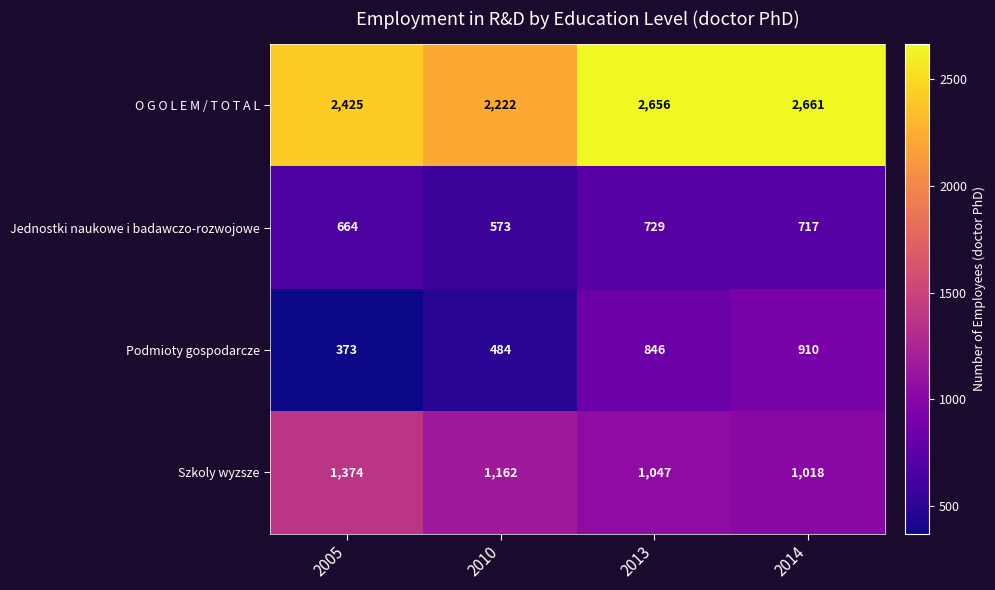

At which label does Podmioty gospodarcze reach its minimum?

2005